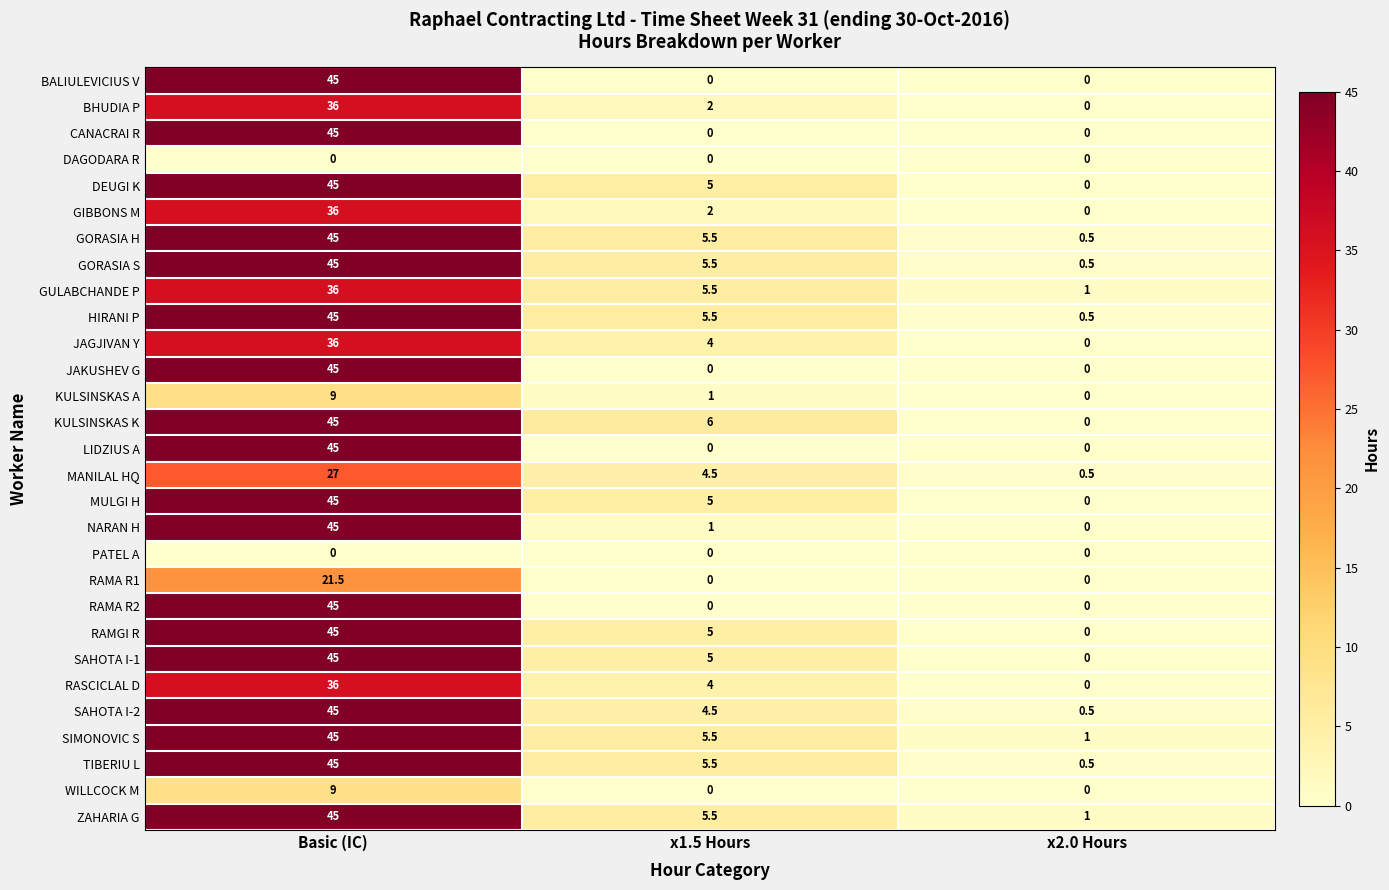

At which label does BHUDIA P first exceed 2?

Basic (IC)